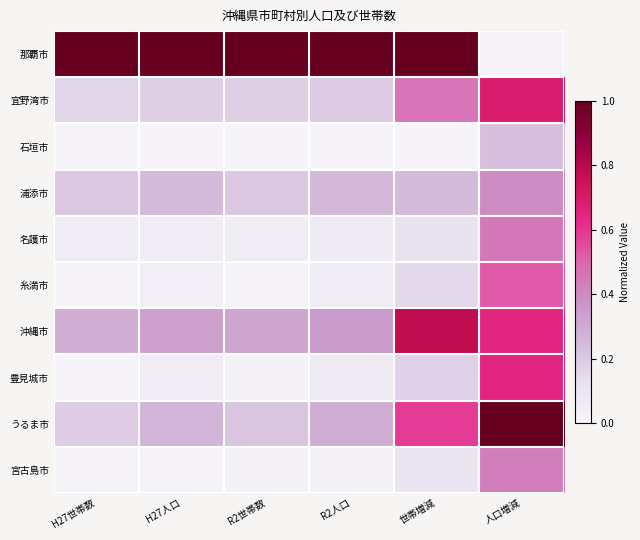

Reading right to left, transcribe all the data shown in this chart.

那覇市: 人口増減=0.0	世帯増減=1.0	R2人口=1.0	R2世帯数=1.0	H27人口=1.0	H27世帯数=1.0
宜野湾市: 人口増減=0.7	世帯増減=0.5	R2人口=0.2	R2世帯数=0.2	H27人口=0.2	H27世帯数=0.2
石垣市: 人口増減=0.2	世帯増減=0.0	R2人口=0.0	R2世帯数=0.0	H27人口=0.0	H27世帯数=0.0
浦添市: 人口増減=0.4	世帯増減=0.2	R2人口=0.3	R2世帯数=0.2	H27人口=0.2	H27世帯数=0.2
名護市: 人口増減=0.4	世帯増減=0.1	R2人口=0.1	R2世帯数=0.1	H27人口=0.1	H27世帯数=0.0
糸満市: 人口増減=0.5	世帯増減=0.2	R2人口=0.0	R2世帯数=0.0	H27人口=0.0	H27世帯数=0.0
沖縄市: 人口増減=0.6	世帯増減=0.8	R2人口=0.4	R2世帯数=0.3	H27人口=0.3	H27世帯数=0.3
豊見城市: 人口増減=0.6	世帯増減=0.2	R2人口=0.1	R2世帯数=0.0	H27人口=0.0	H27世帯数=0.0
うるま市: 人口増減=1.0	世帯増減=0.6	R2人口=0.3	R2世帯数=0.2	H27人口=0.3	H27世帯数=0.2
宮古島市: 人口増減=0.4	世帯増減=0.1	R2人口=0.0	R2世帯数=0.0	H27人口=0.0	H27世帯数=0.0